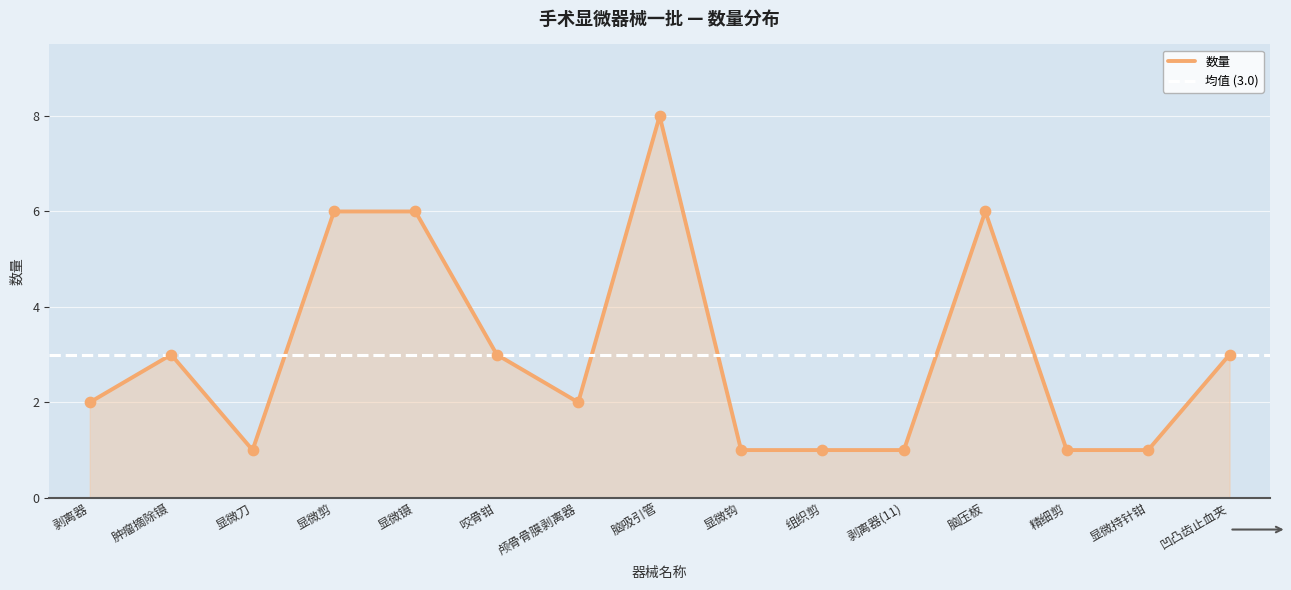

What is the change in value from 肿瘤摘除镊 to 显微持针钳?

-2